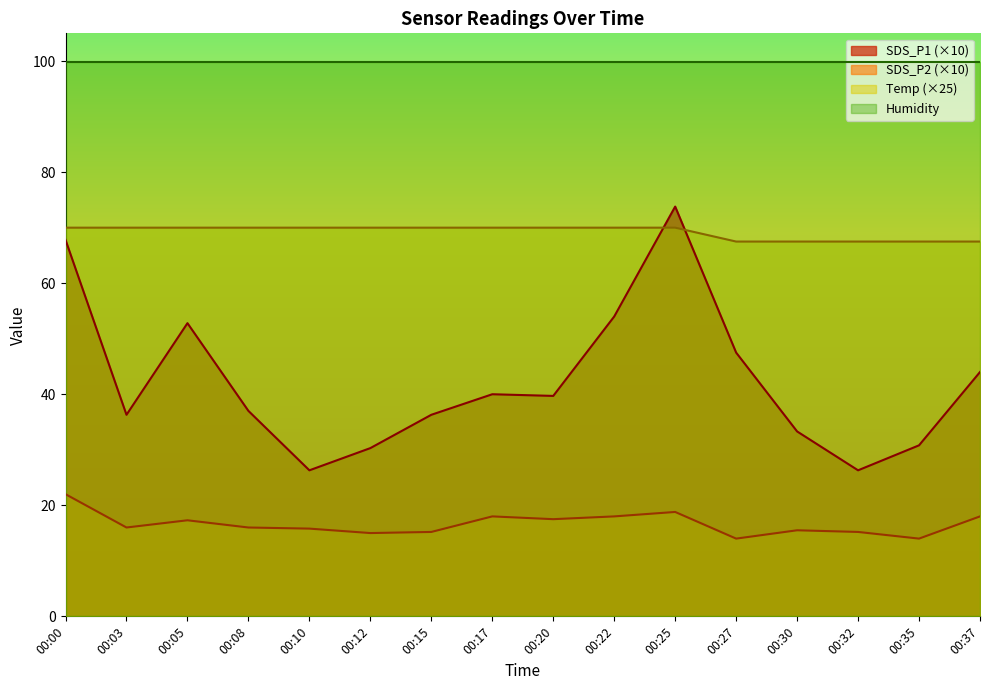

Does the chart display data point markers on the line(s)?

No